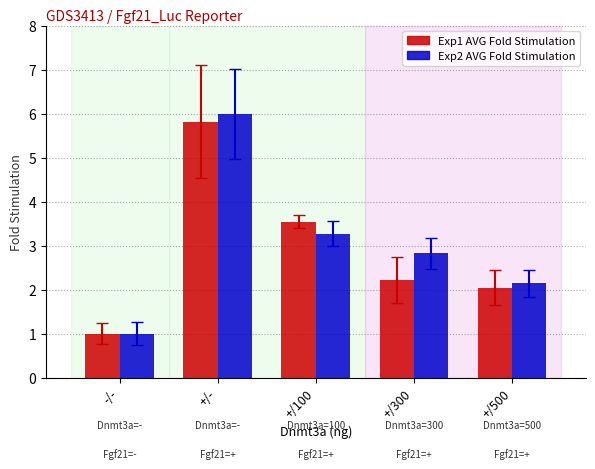

Read the Exp2 AVG Fold Stimulation value at +/500.

2.1